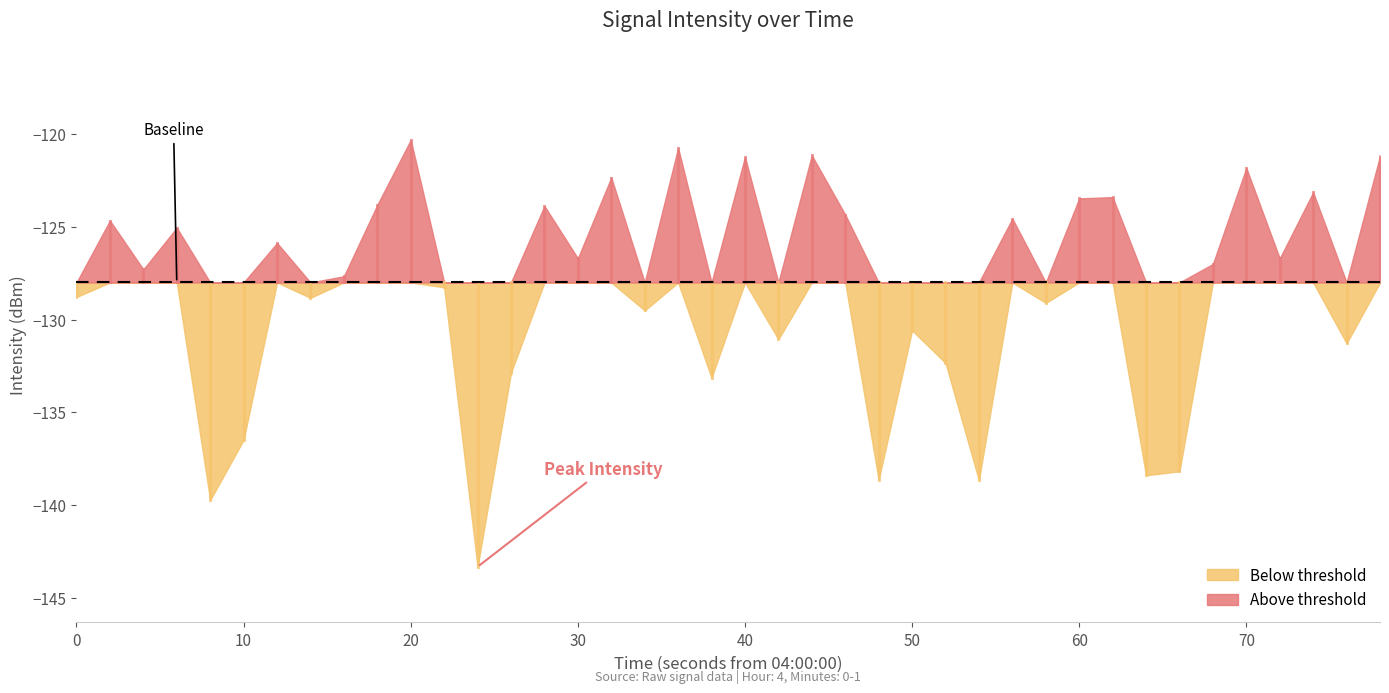

Rank the categories by value from highest to lowest.

10, 18, 22, 39, 20, 35, 16, 37, 31, 30, 9, 14, 23, 28, 1, 3, 6, 15, 36, 34, 2, 8, 11, 0, 7, 29, 17, 25, 21, 38, 26, 13, 19, 5, 33, 32, 24, 27, 4, 12